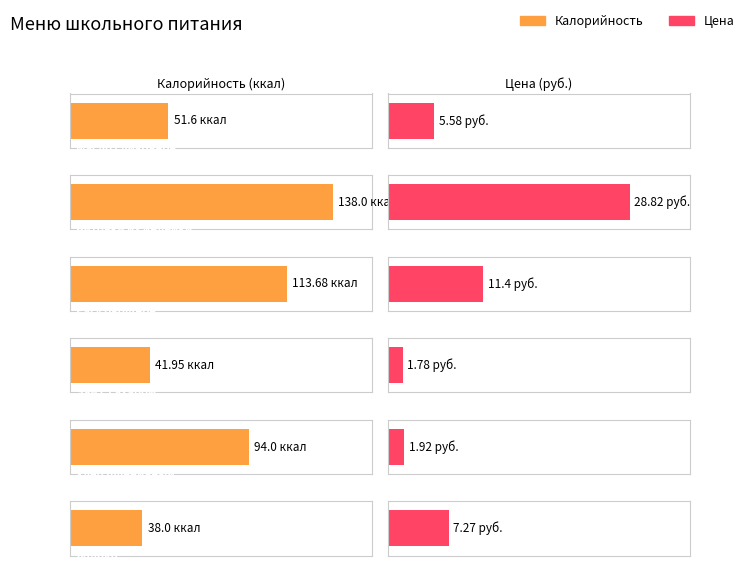

Are the bars horizontal?

Yes